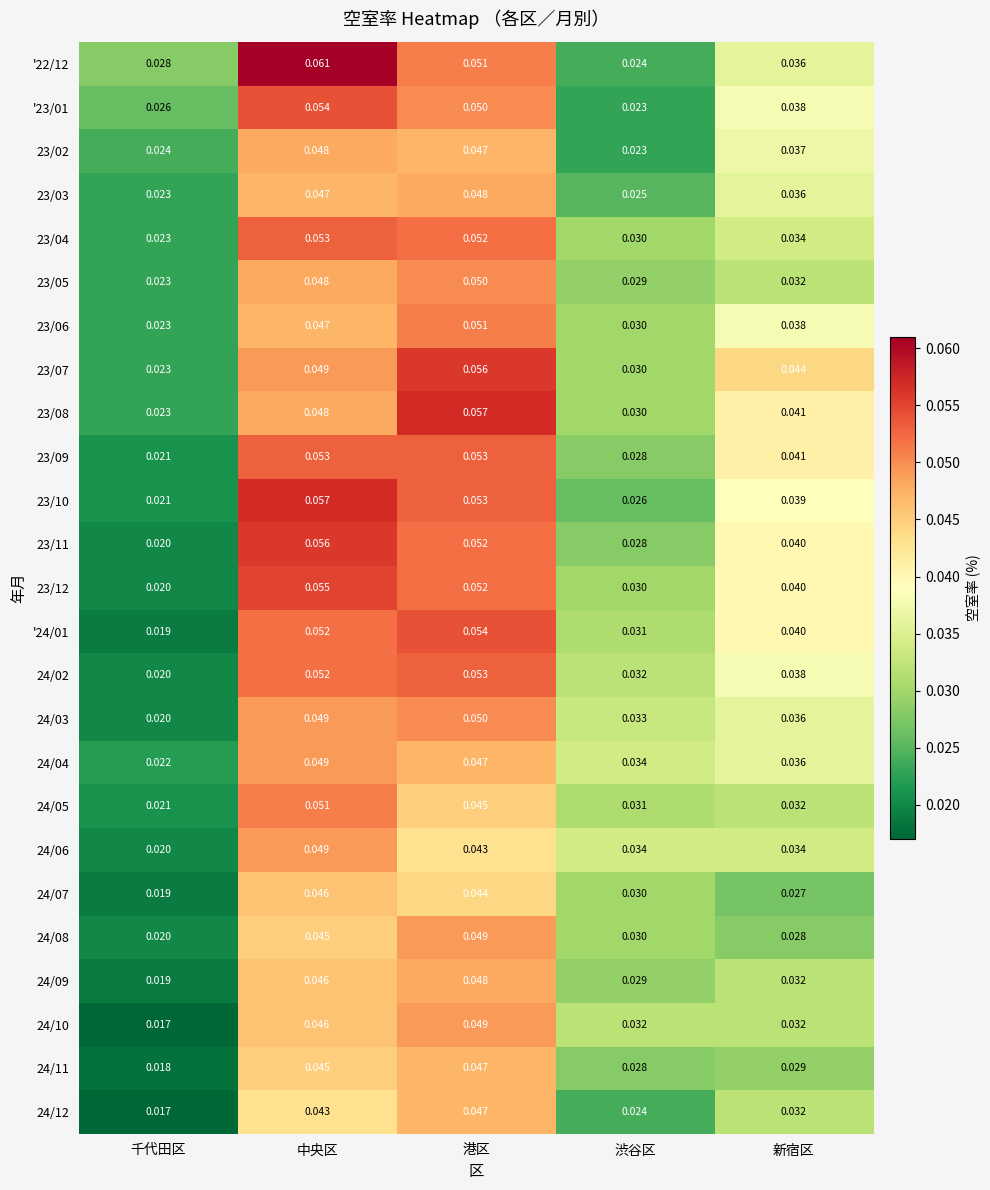

At which category does the chart reach its peak across all series?

中央区